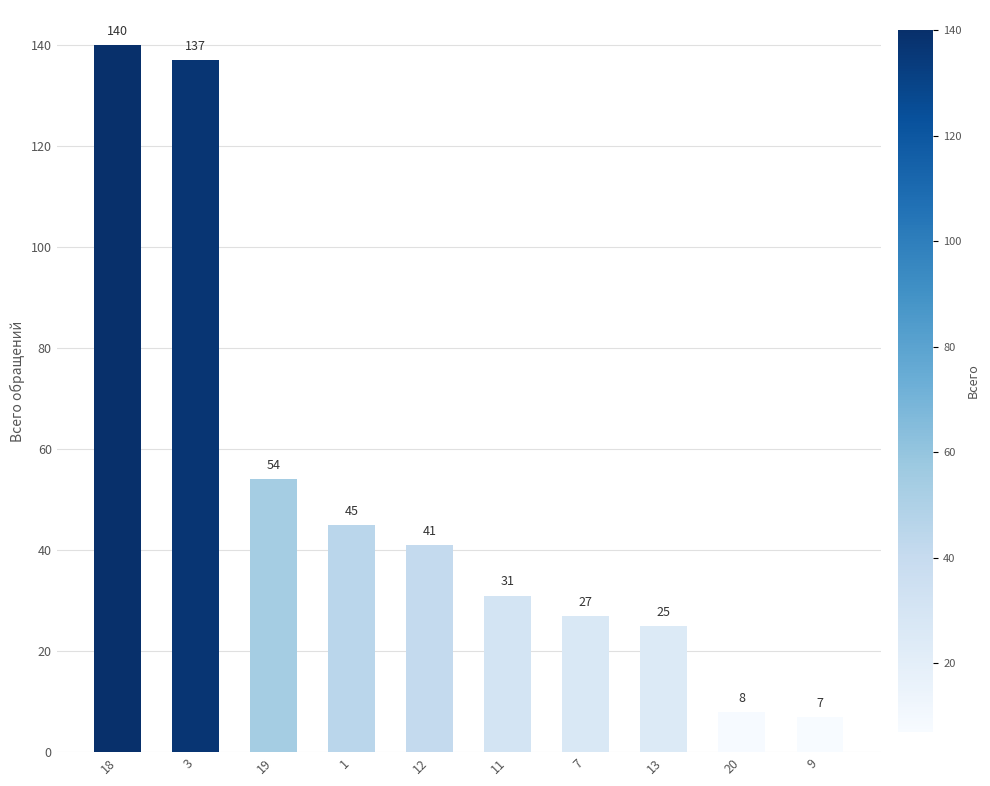

Reading left to right, extract all data points from this chart.

140	137	54	45	41	31	27	25	8	7